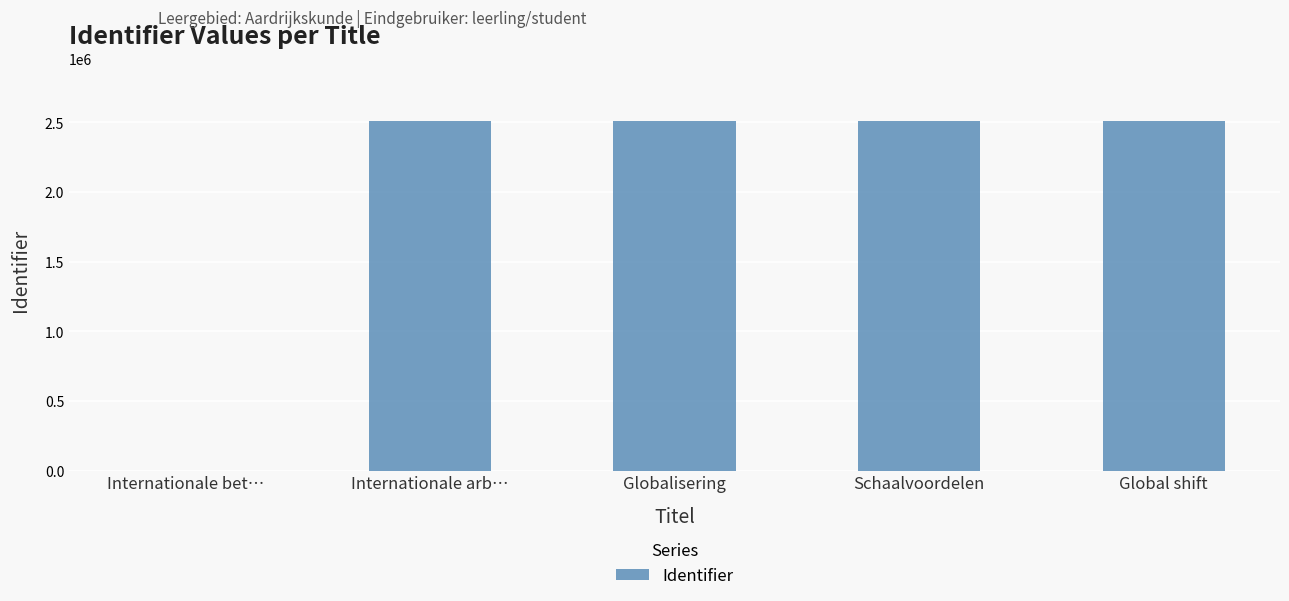

What is the sum of all values?

10043546